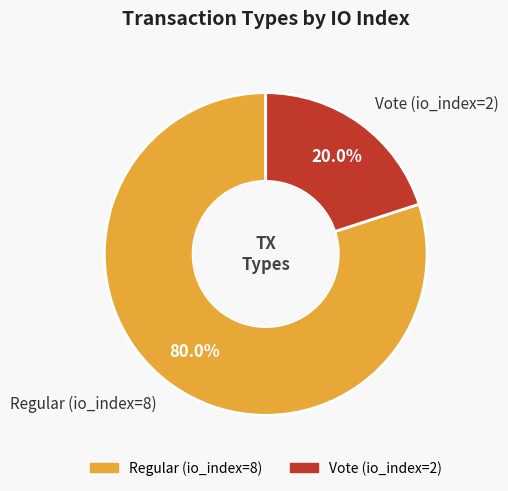

The Regular (io_index=8) slice represents 80% of the pie. True or false?

True